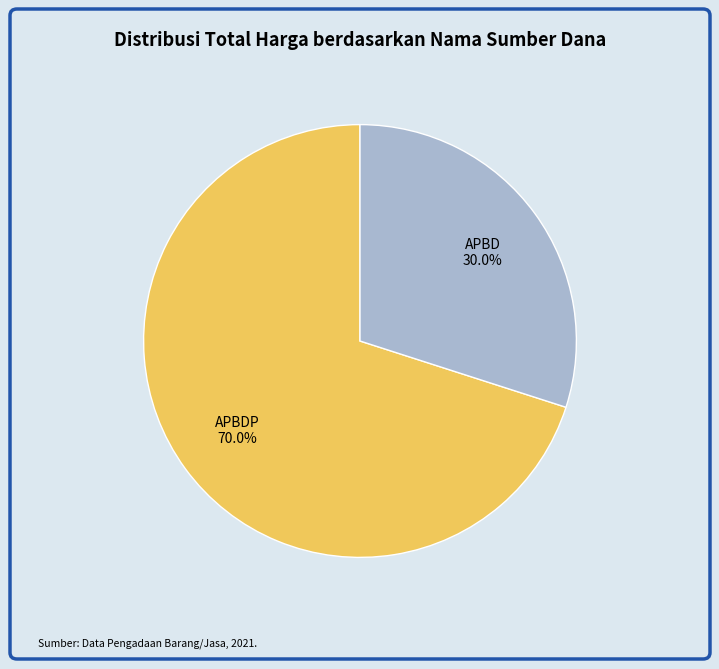

Is there a majority slice in this chart?

Yes